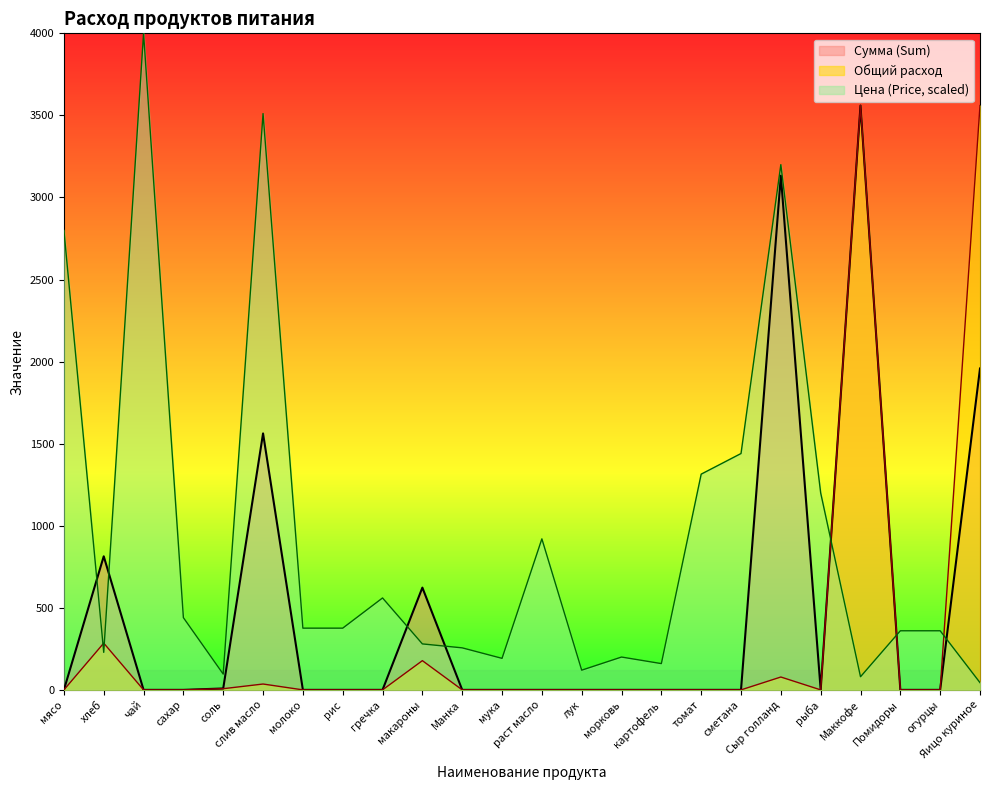

Which series has the largest range (max minus min)?

Цена (Price, scaled)